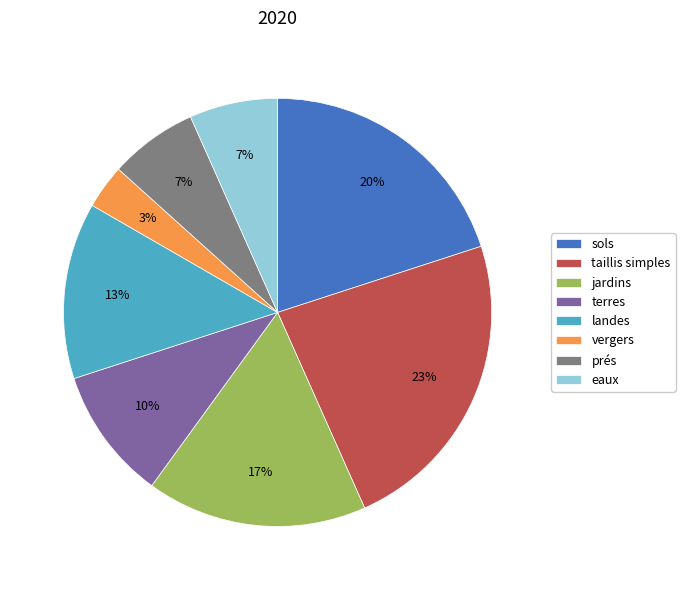

How many segments does this pie chart have?

8